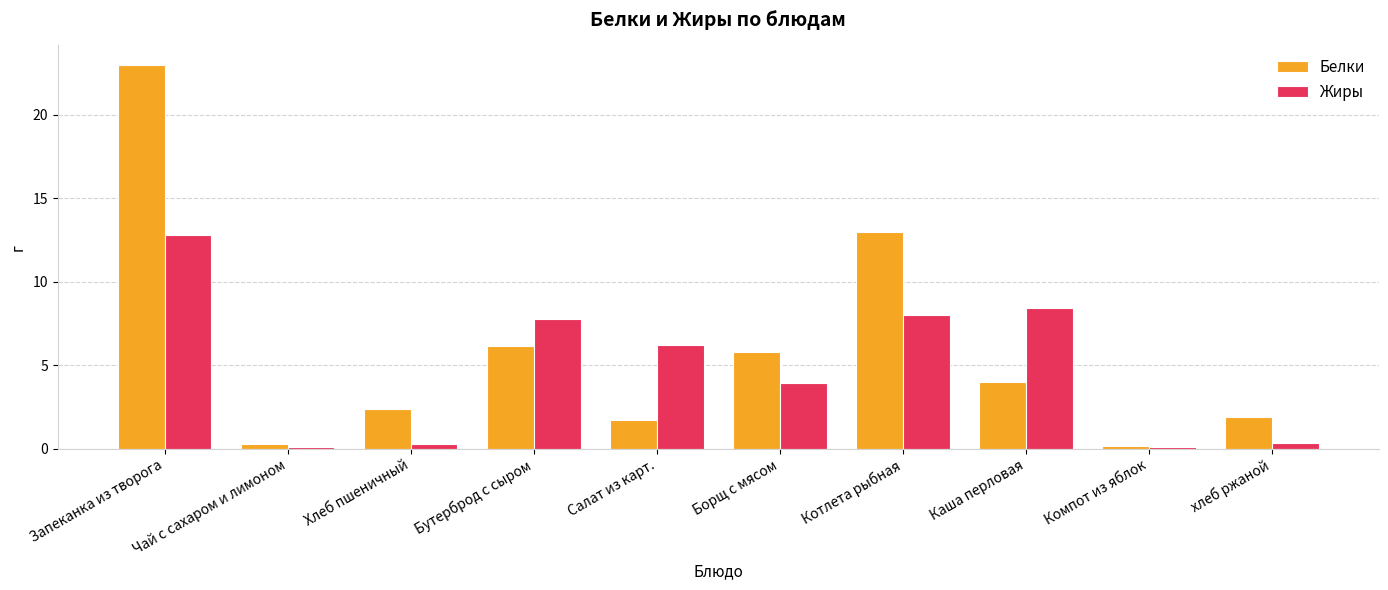

The value of Белки at Запеканка из творога is 5.1. True or false?

False